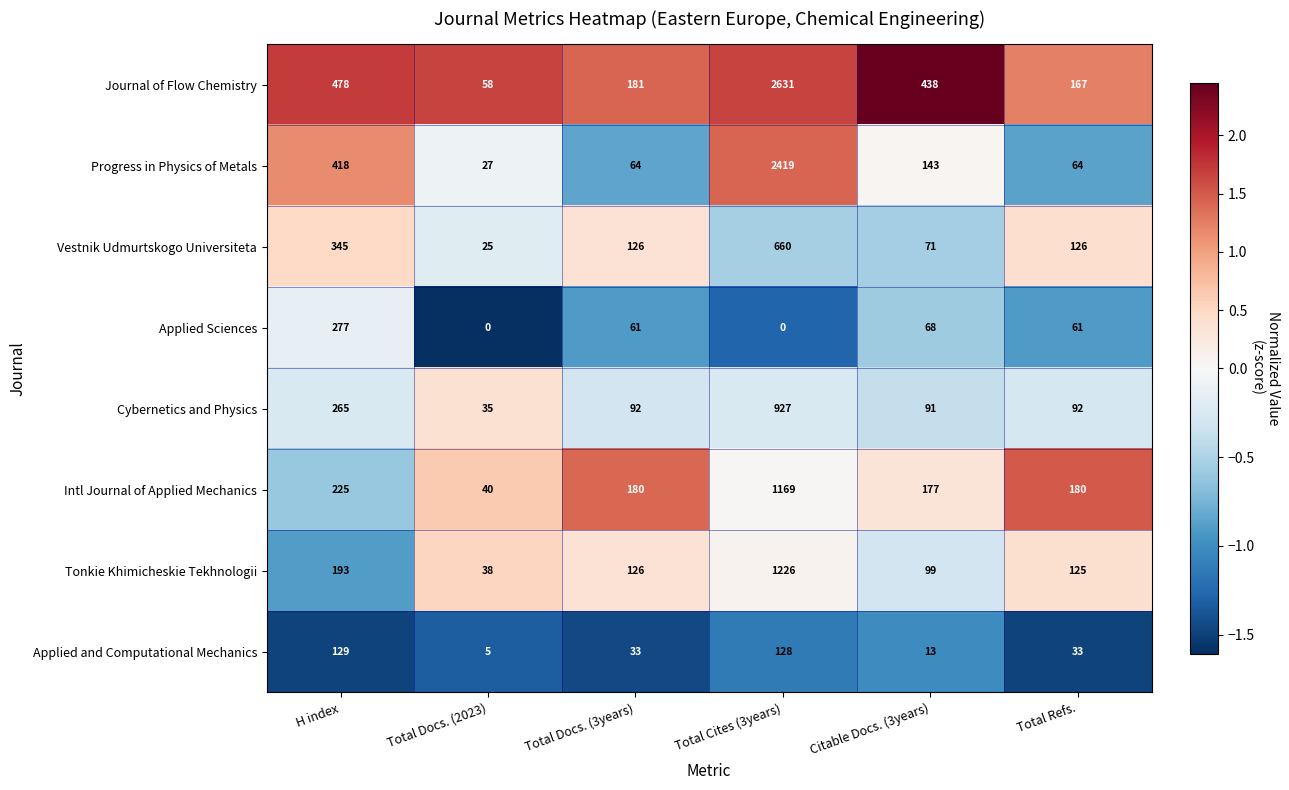

At how many categories does at least one series exceed 1?

6